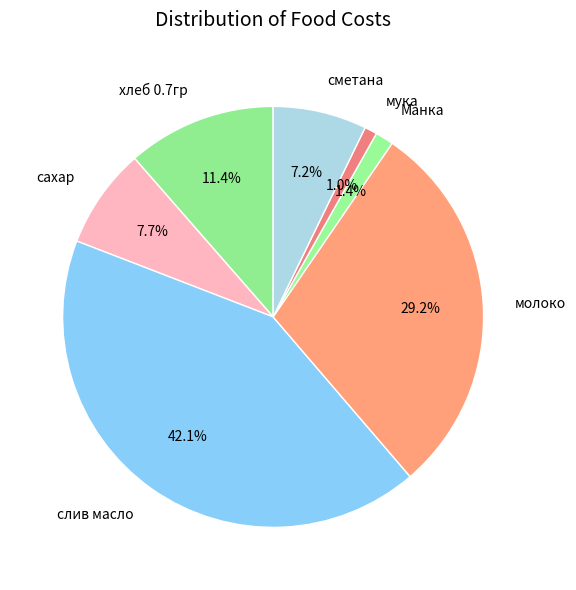

Is there a majority slice in this chart?

No